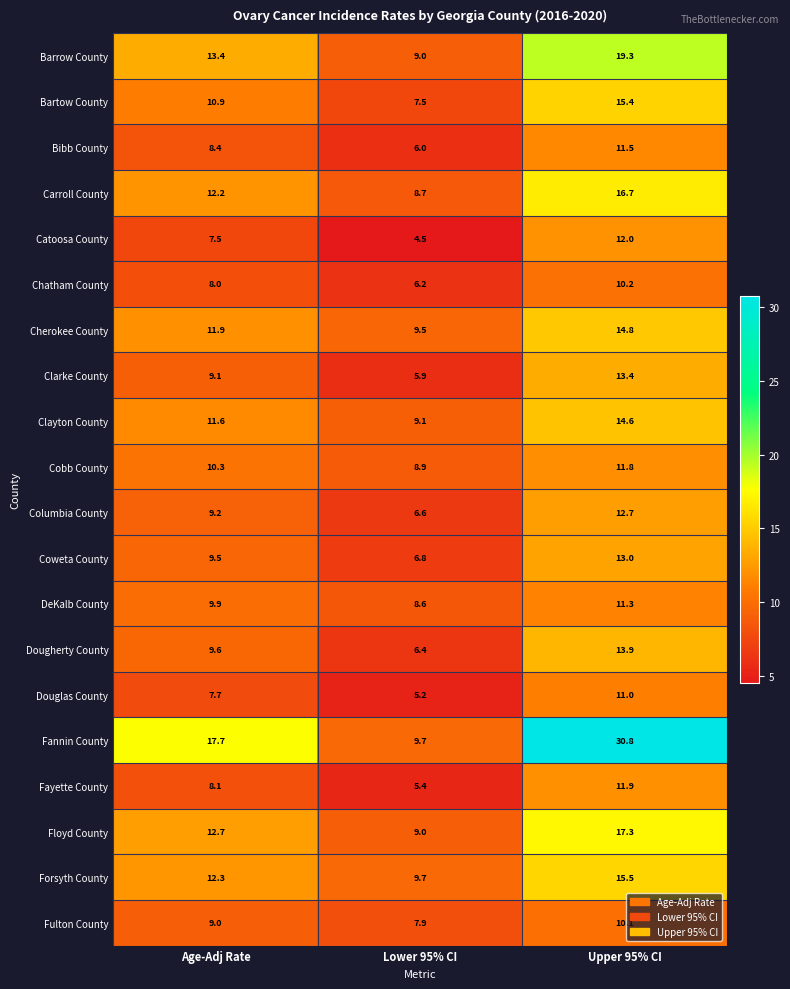

How many data points in Dougherty County are above 9?

2